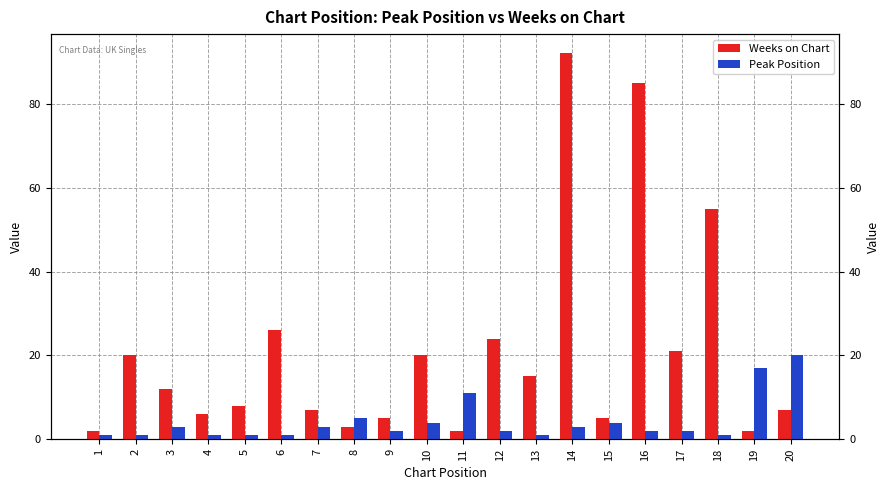

Does the chart contain any negative values?

No